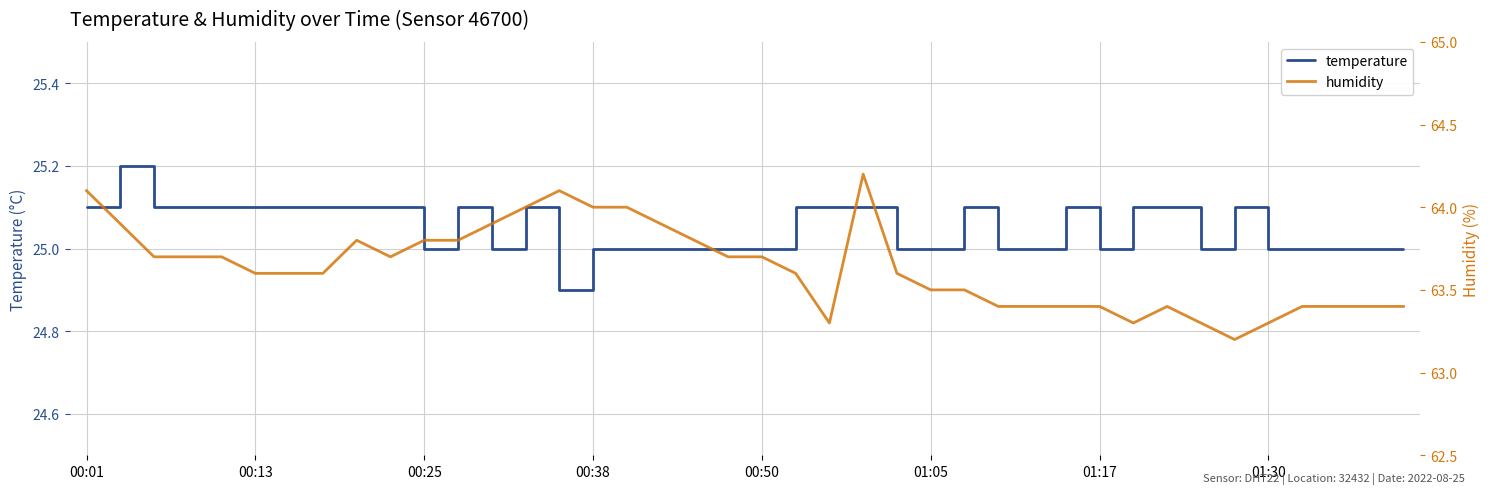

Is this an area chart (filled region under the line)?

No